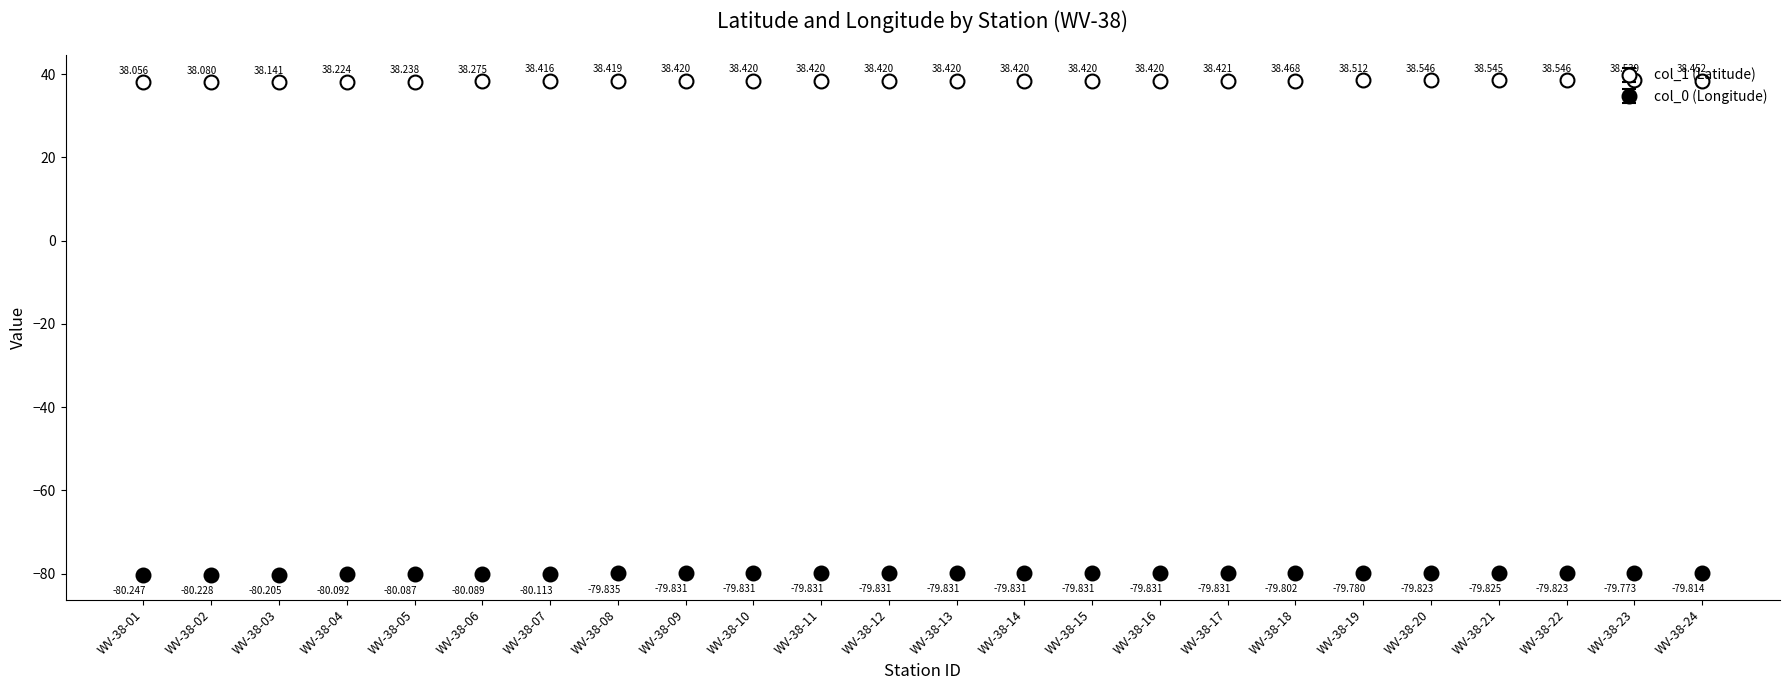

List the series in order of their overall mean, lowest first.

col_0 (Longitude), col_1 (Latitude)